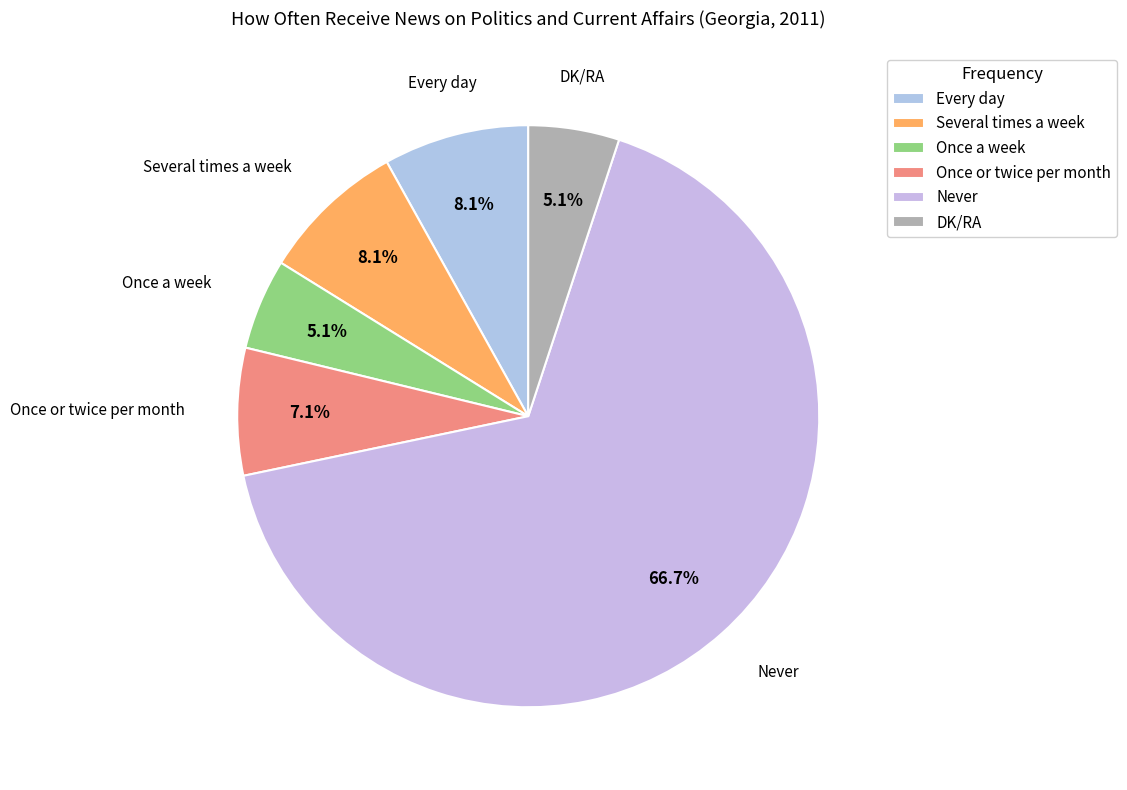

What portion of the pie excludes DK/RA?

94.9%